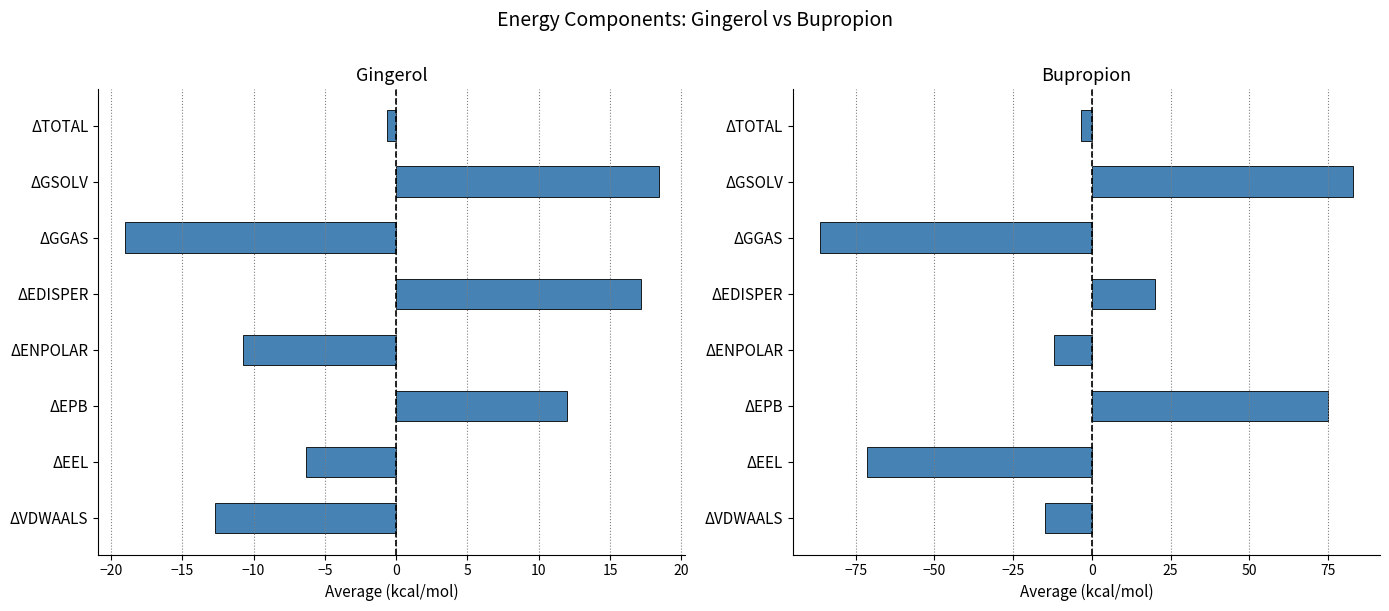

What is the difference between the second highest and minimum values in the Gingerol series?

36.2